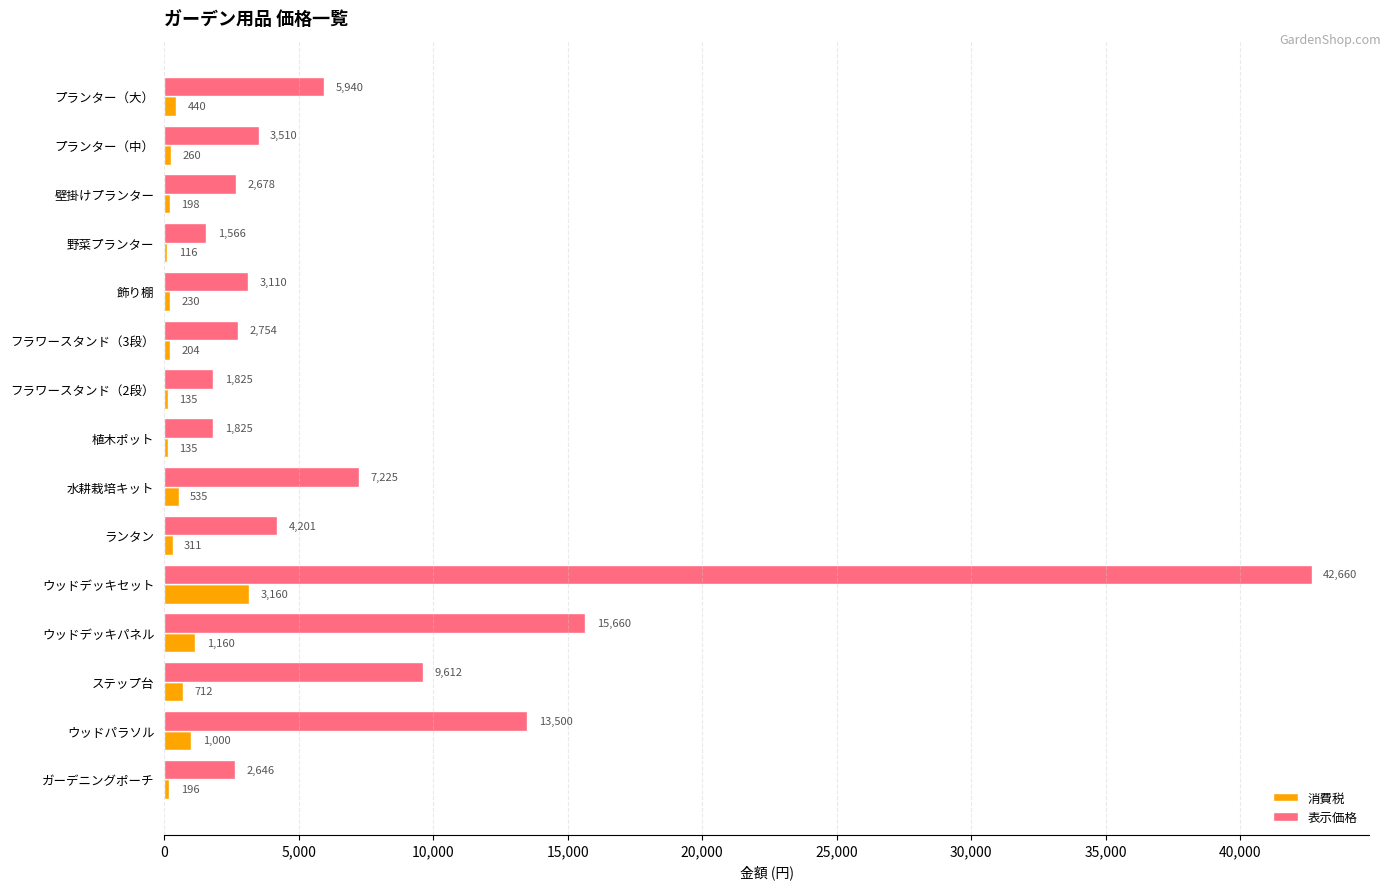

What is the greatest value displayed?

42660